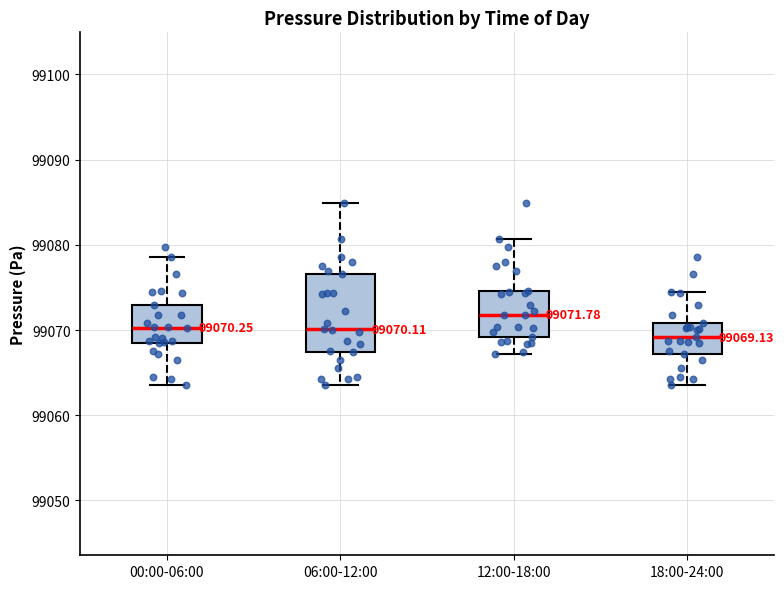

Comparing the boxes themselves (not the whiskers), which one is the tallest?

06:00-12:00